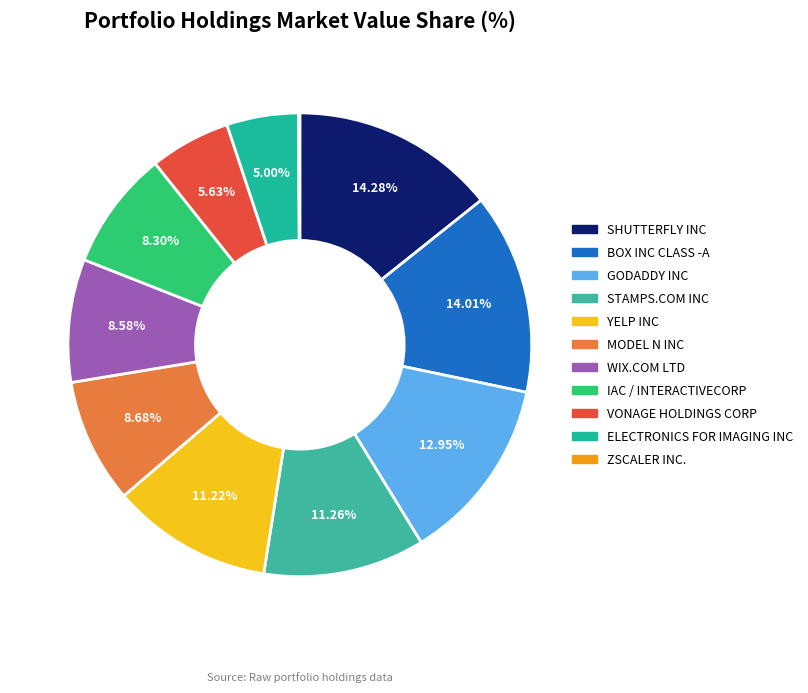

Is it true that STAMPS.COM INC is 4% of the pie?

False